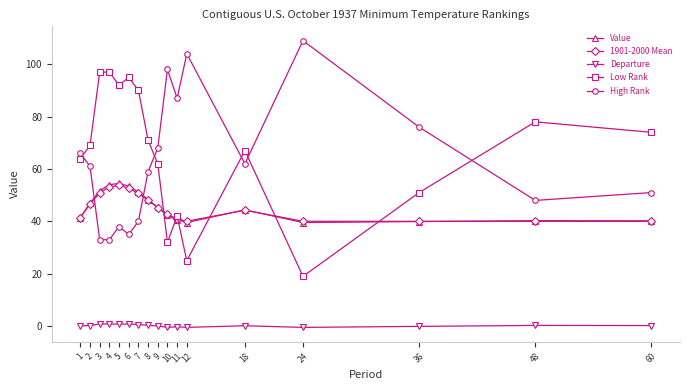

True or false: Value has a value of 54.0 at 4.

True